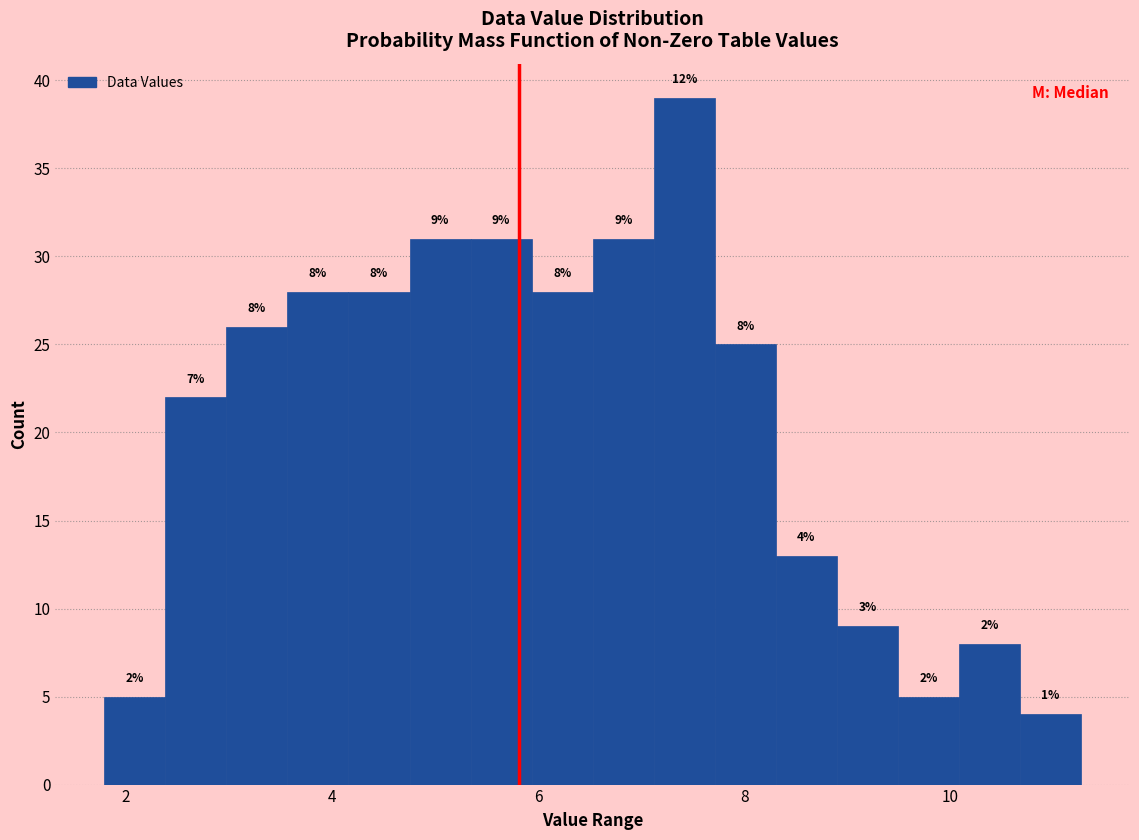

Read against the x-axis, roughly where is the centre of the tallest bar?

7.4